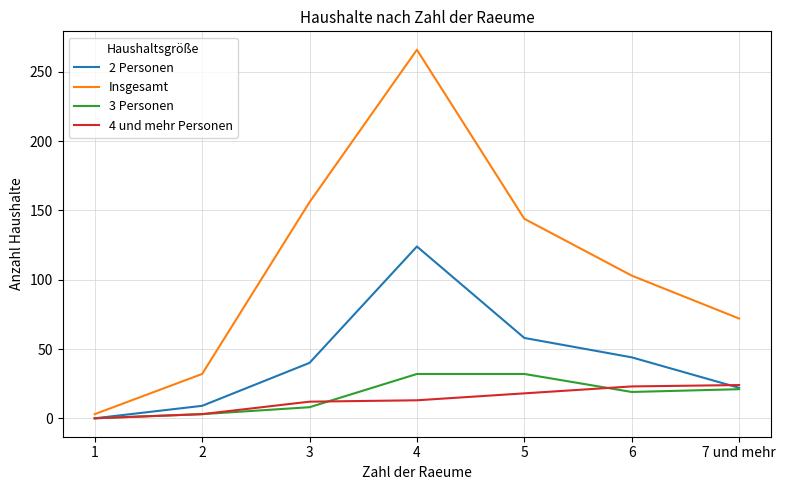

The value of 4 und mehr Personen at 3 is 12. True or false?

True